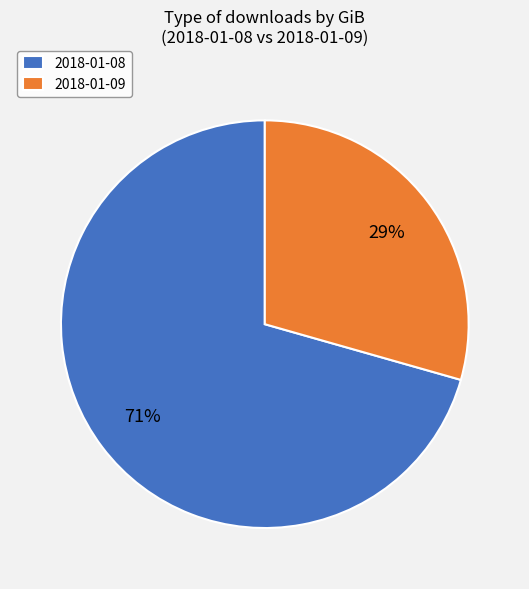

Combined, do 2018-01-09 and 2018-01-08 account for over 50%?

Yes